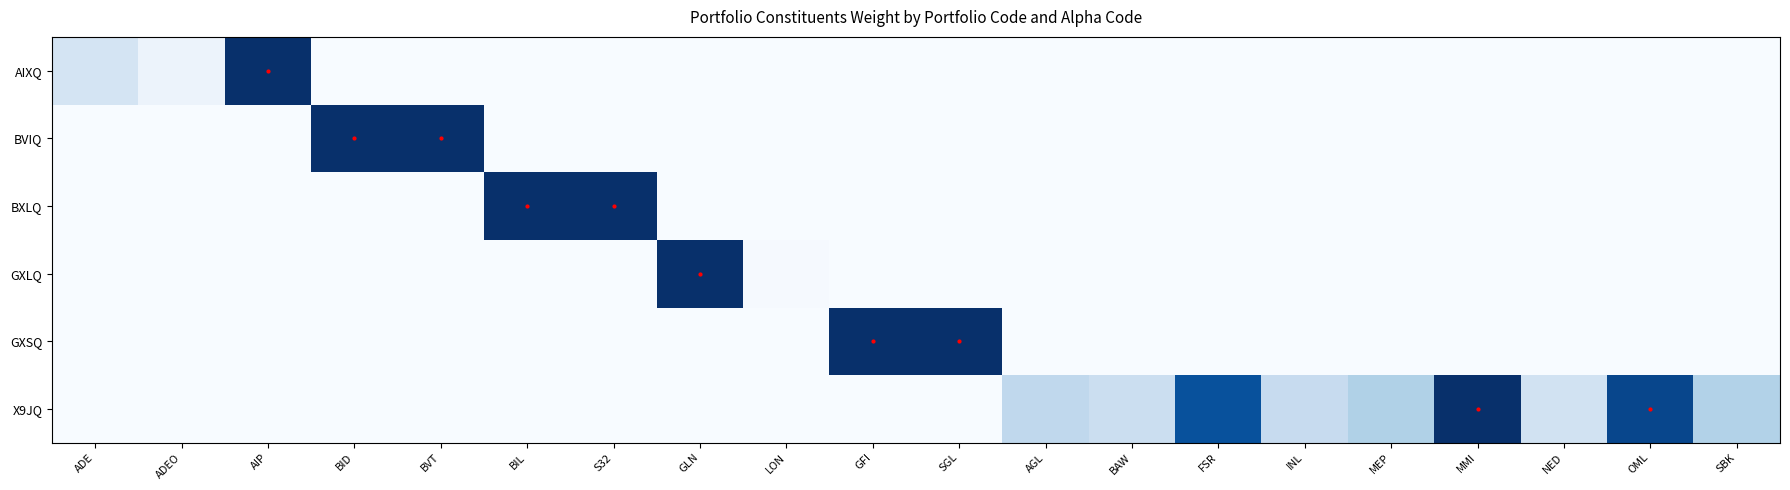

Which series has the largest total across all categories?

X9JQ